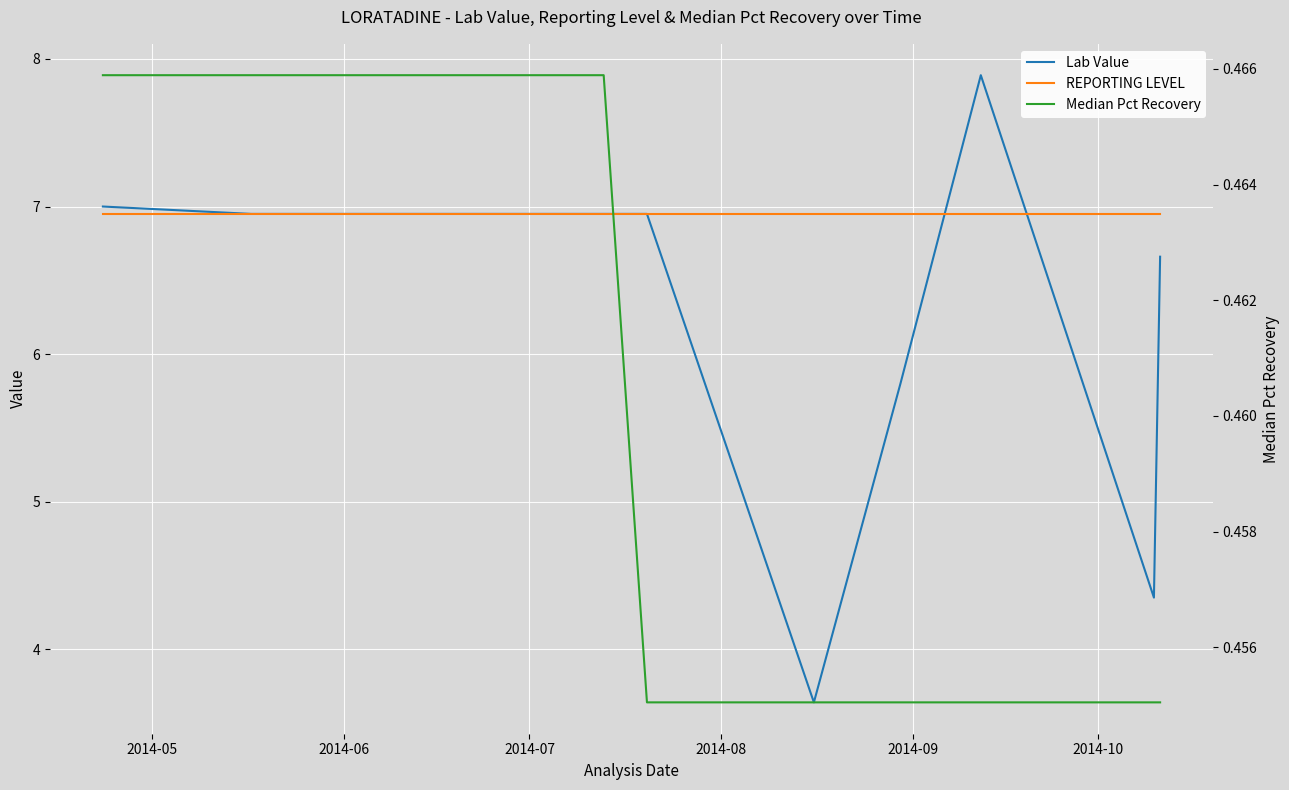

What is the highest value of the Lab Value series?

7.9